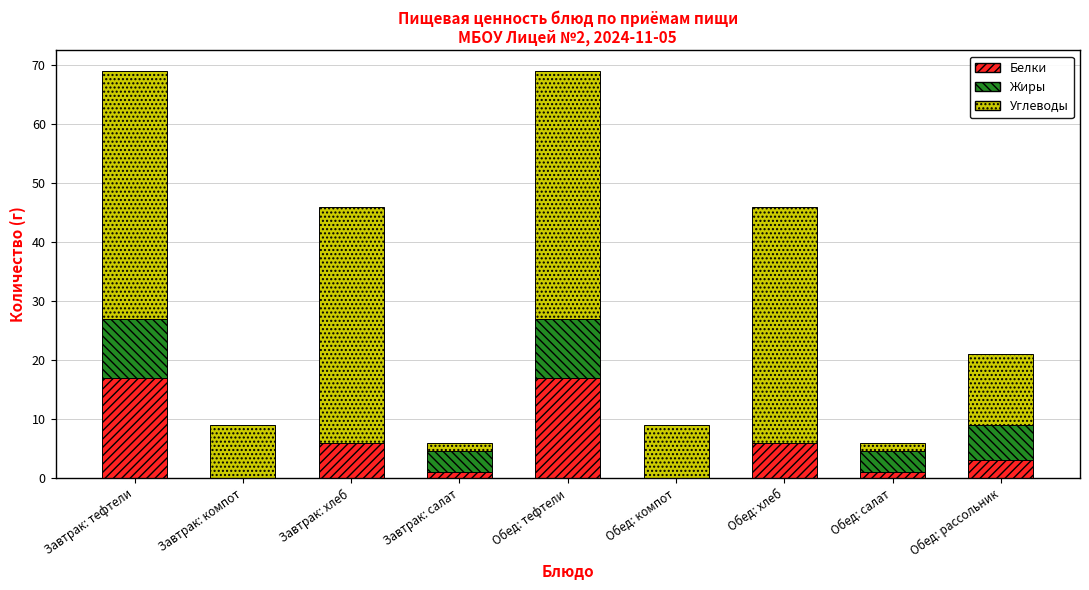

Read the Белки value at Обед: тефтели.

17.0